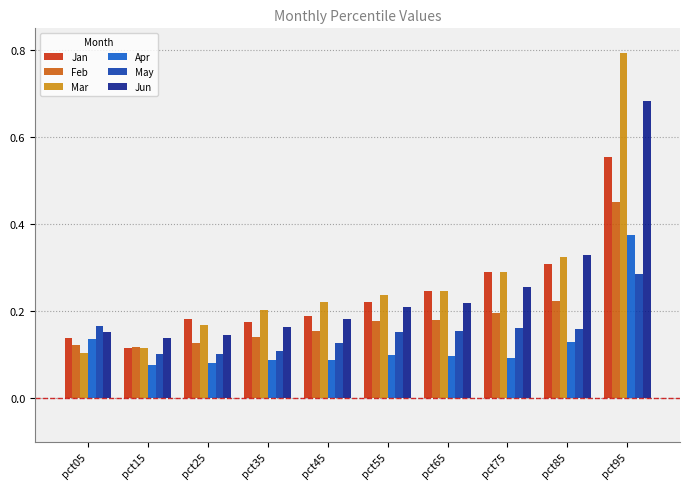

At which category is the sum across all series the highest?

pct95